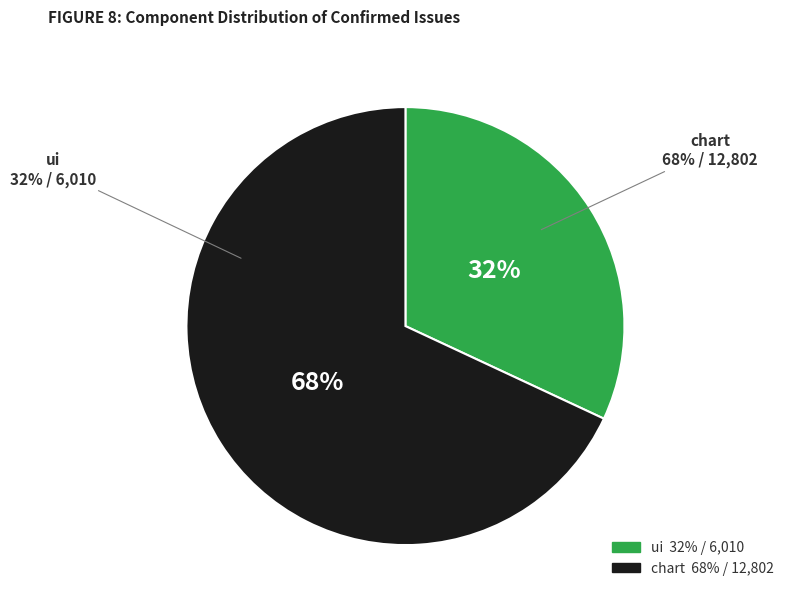

Which category has the biggest portion of the pie?

chart